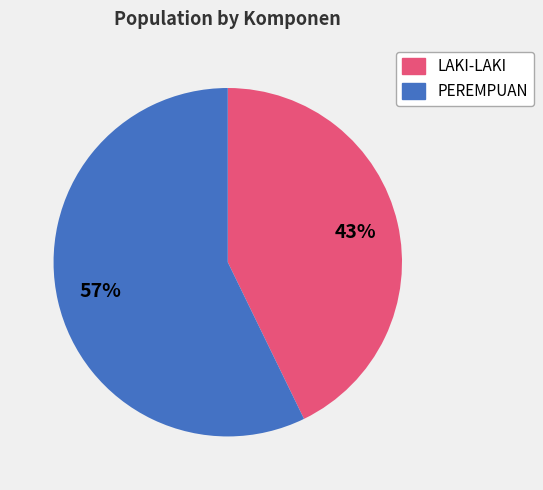

To the nearest percent, what is the average slice percentage?

50%